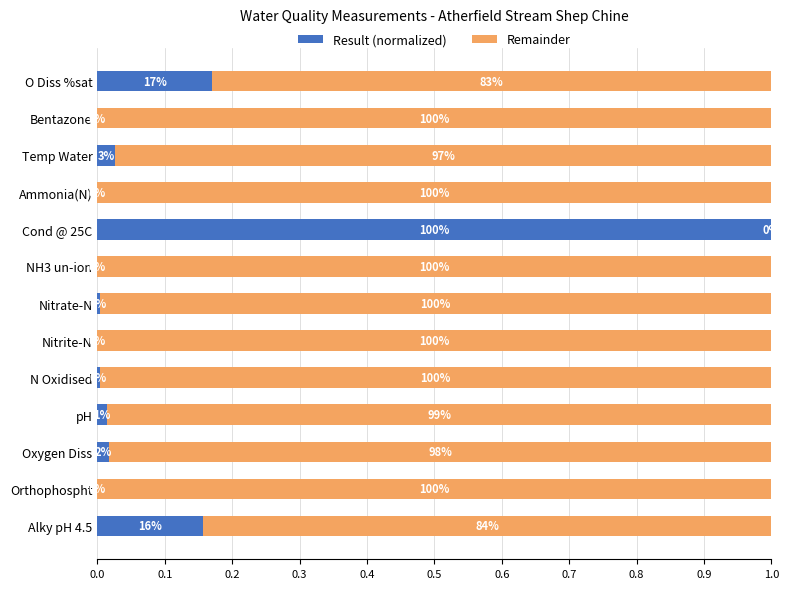

At how many categories does at least one series exceed 0?

13